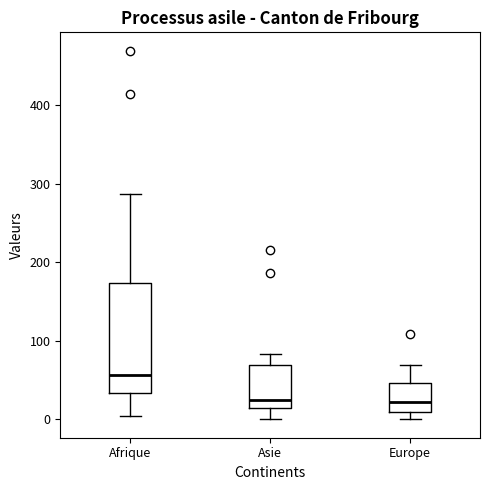

Reading left to right, transcribe this box plot: for each box, give where its median line is, the range the box spans, and where its two whiskers end, as read against the y-axis. The values are not printed on the chart, so give them approximately, as read against the axis.

Afrique: median 60, box 30 to 170, whiskers 0 to 290
Asie: median 20, box 10 to 70, whiskers 0 to 80
Europe: median 20, box 10 to 50, whiskers 0 to 70